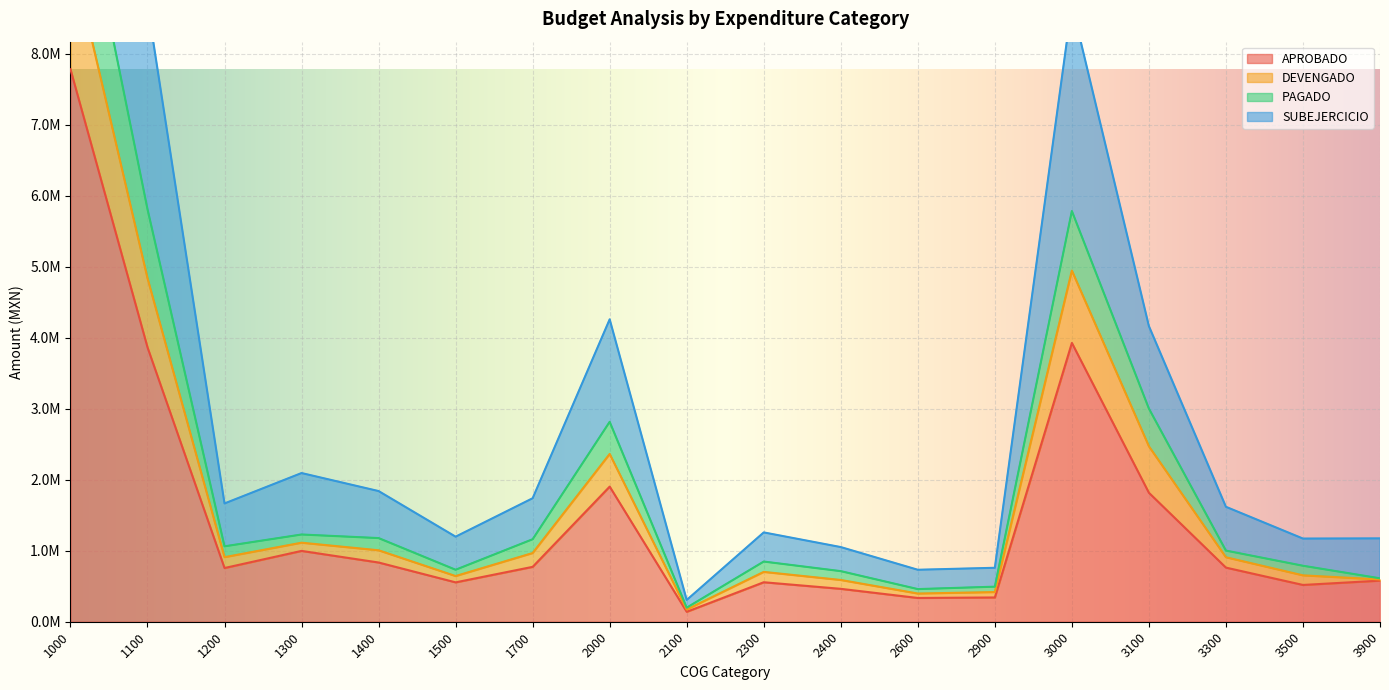

How many series are shown in this chart?

4